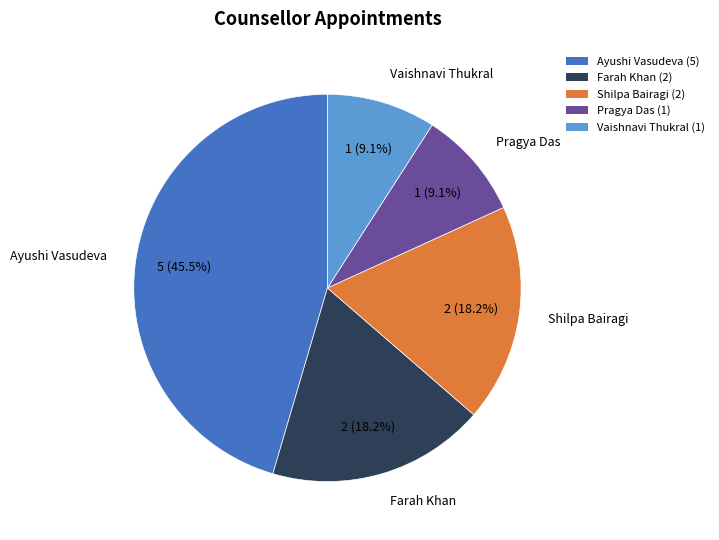

What percentage do Ayushi Vasudeva and Farah Khan together represent?

63.6%